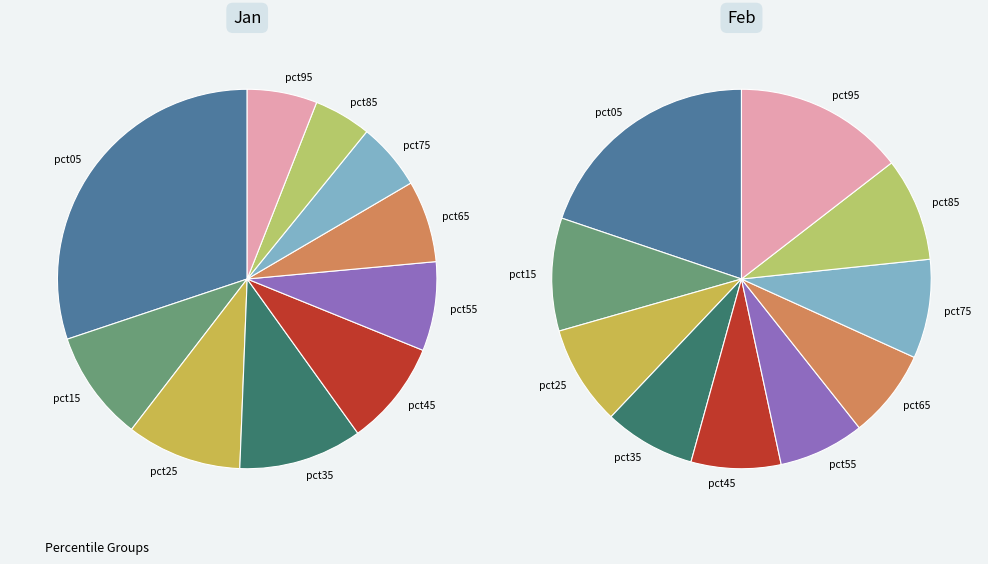

To the nearest percent, what is the average slice percentage?

10%